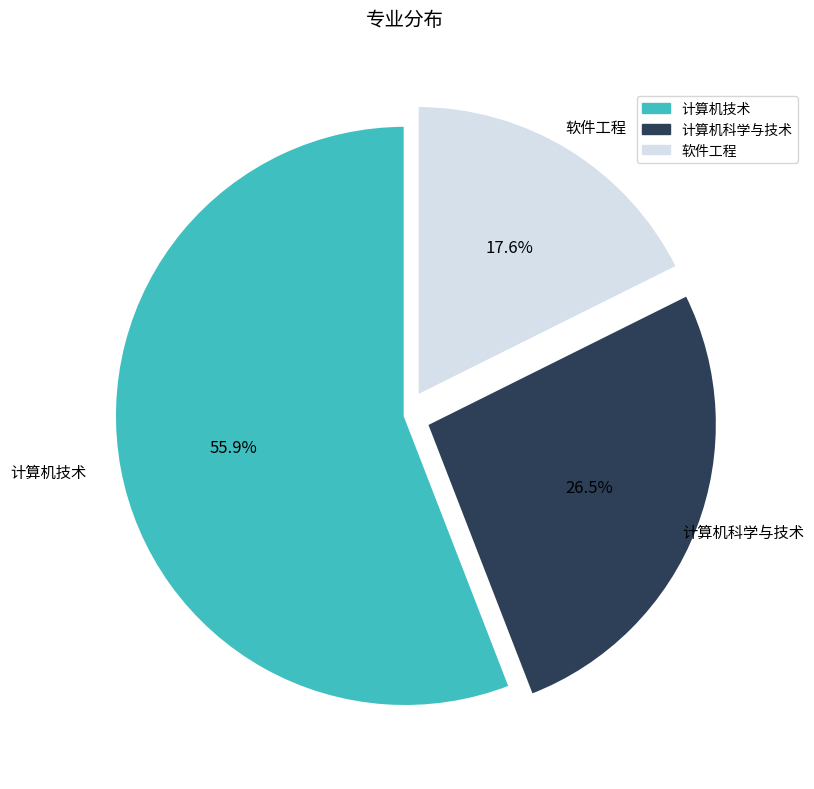

To the nearest percent, what portion does 软件工程 represent?

18%